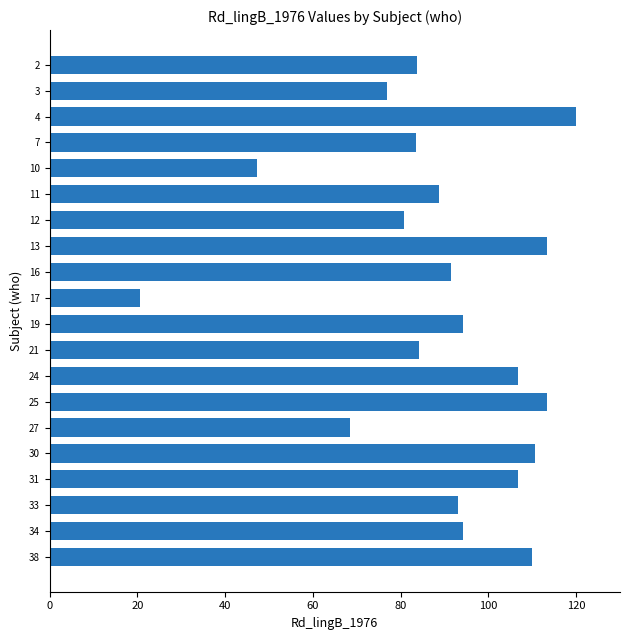

What is the greatest value displayed?

120.0